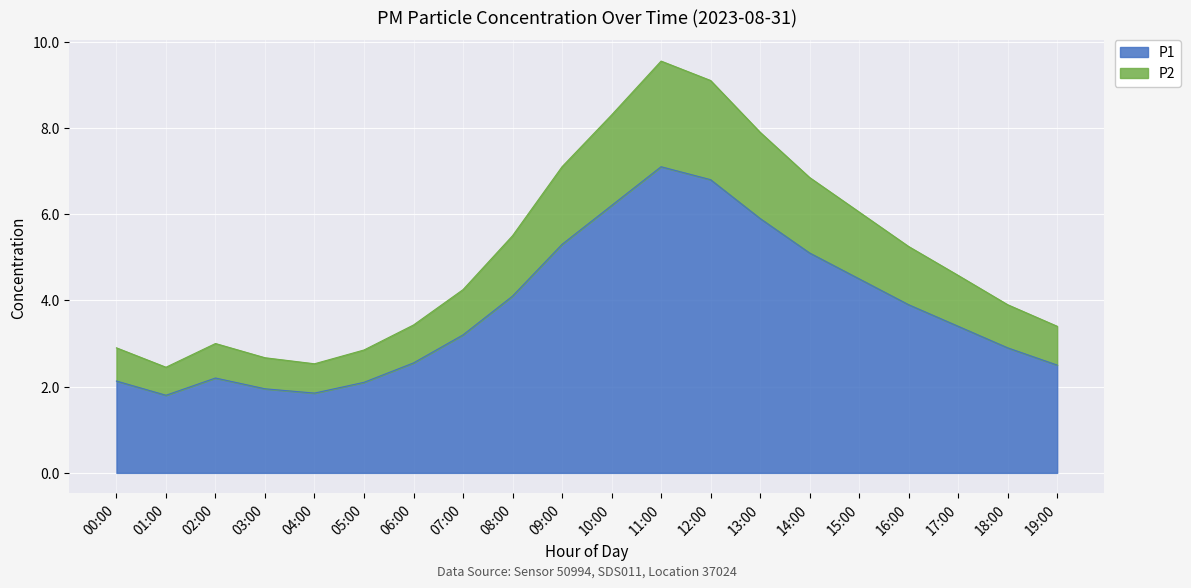

How many lines are shown in the chart?

2